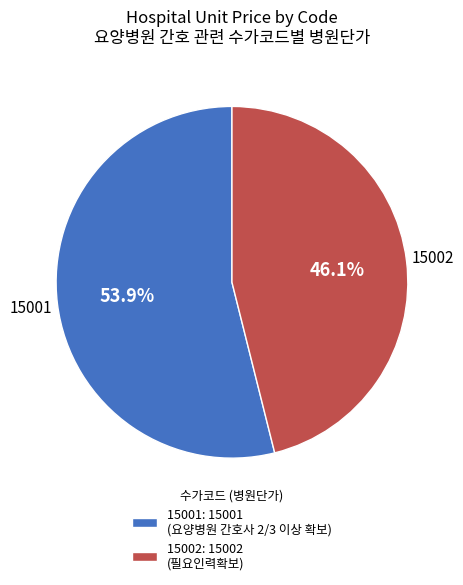

The 15001 slice represents 54% of the pie. True or false?

True